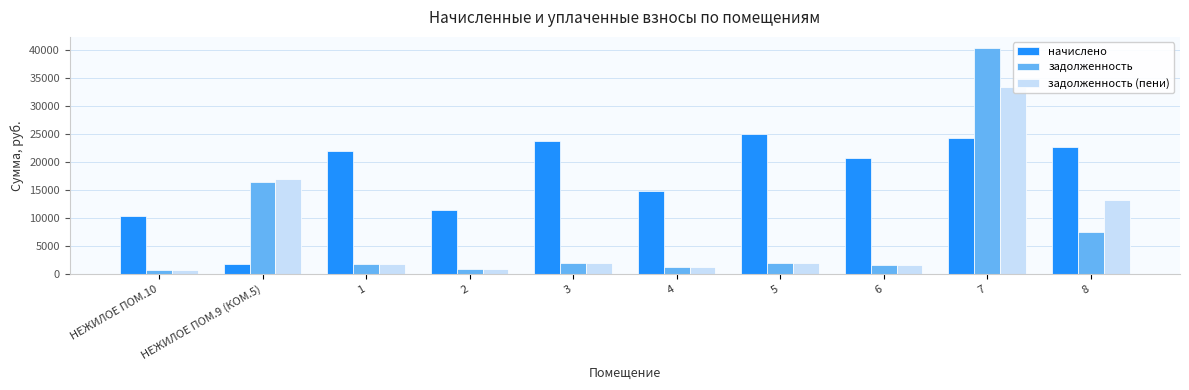

Which series has the largest total across all categories?

начислено